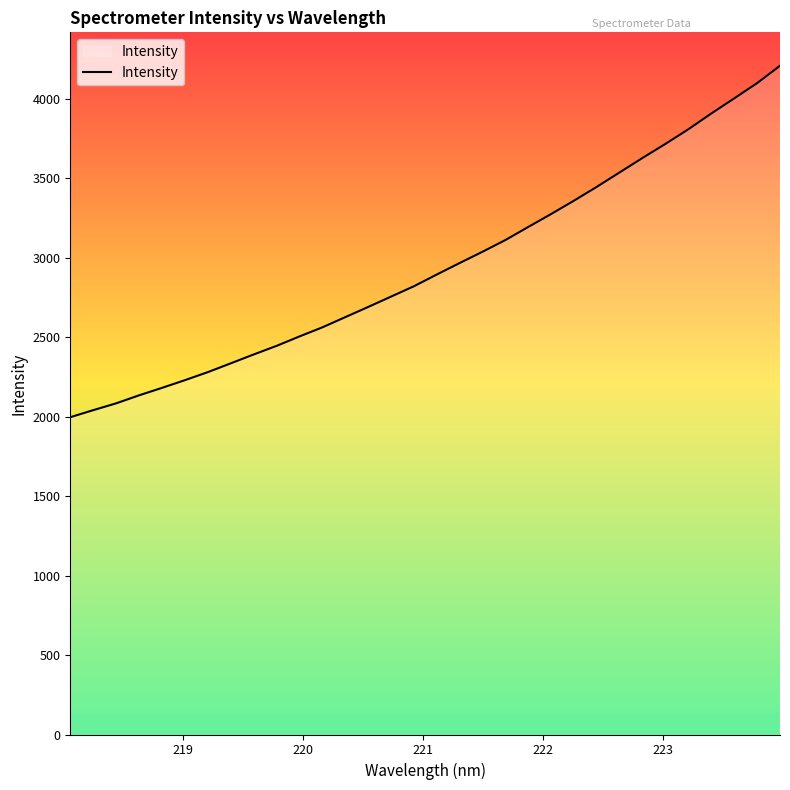

What is the difference between the maximum and minimum values?

2211.3